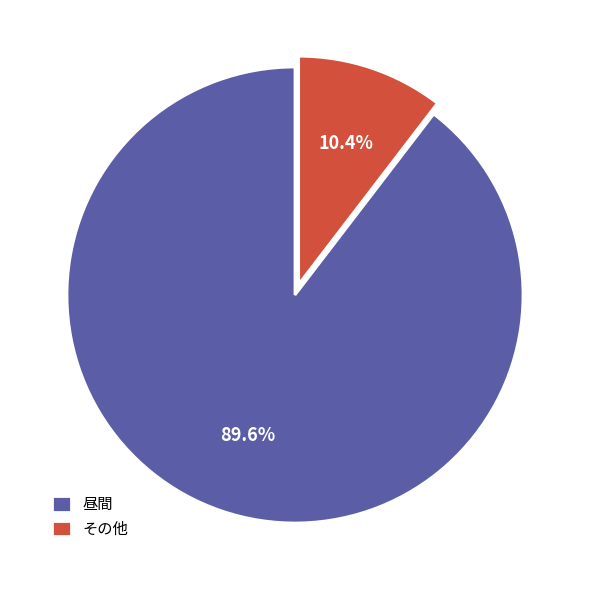

Which category has the smallest portion of the pie?

その他